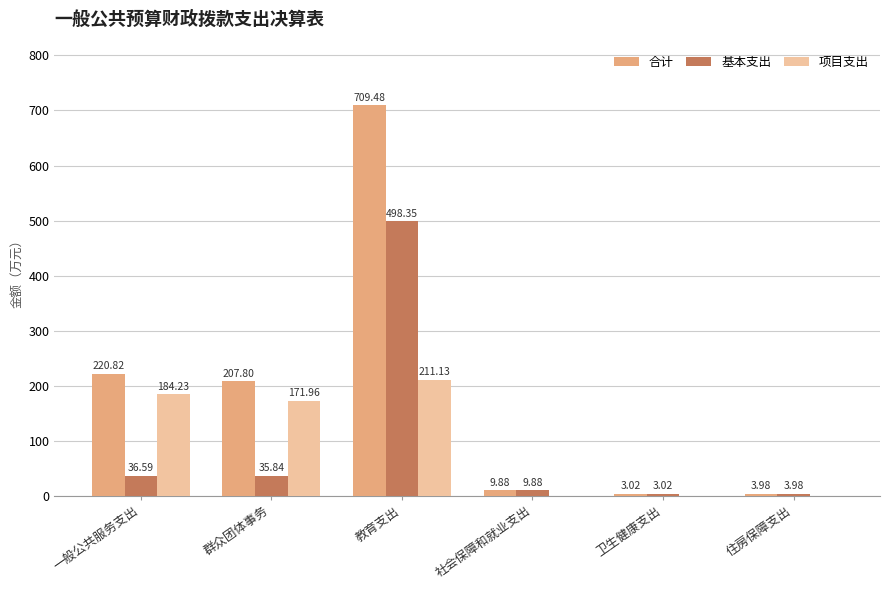

At which category does the chart reach its peak across all series?

教育支出